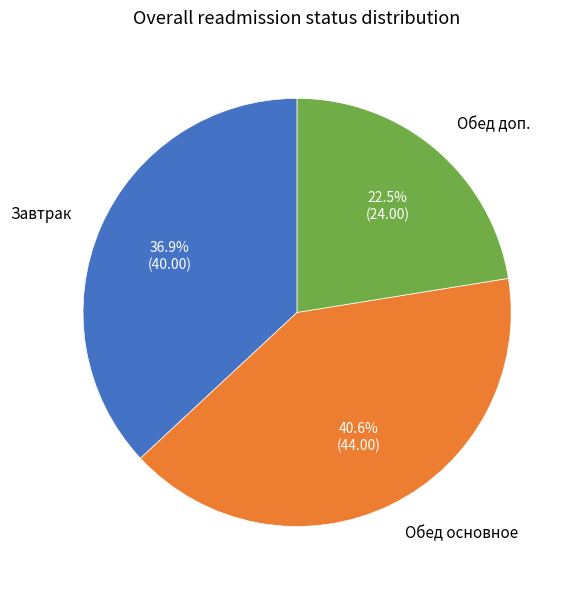

Does any single category account for the majority?

No